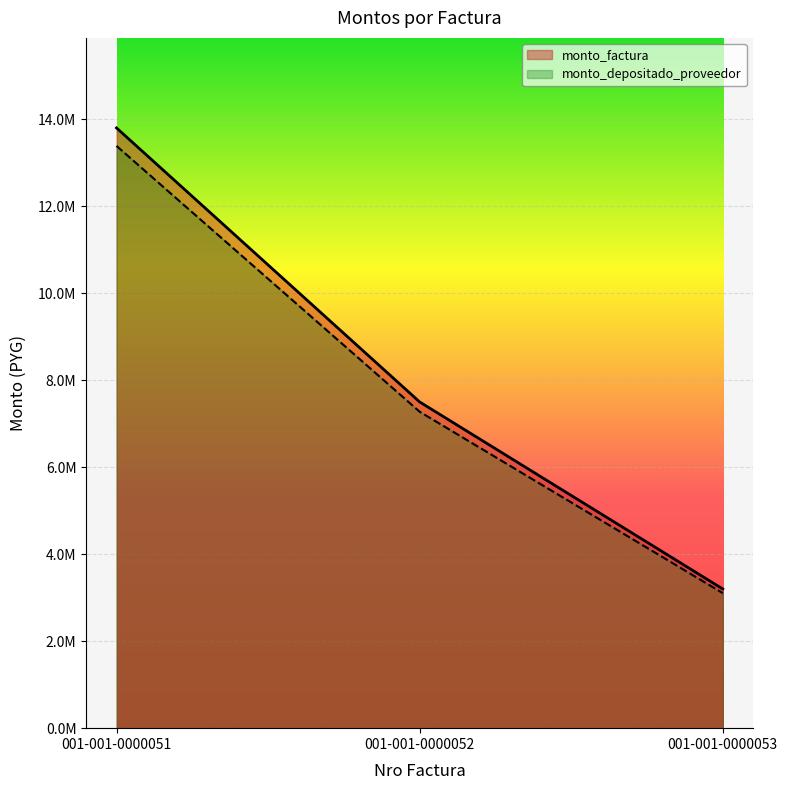

Which series has the largest range (max minus min)?

monto_factura